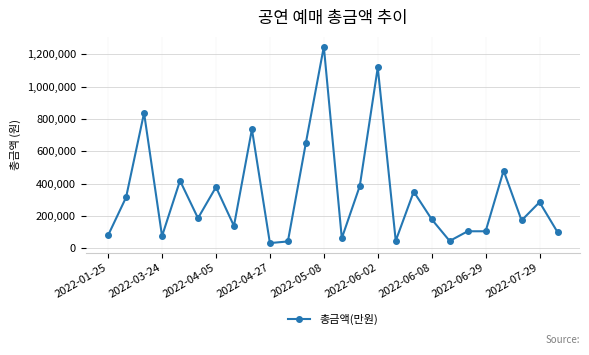

True or false: there are more than 1 points higher than both neighbors.

True